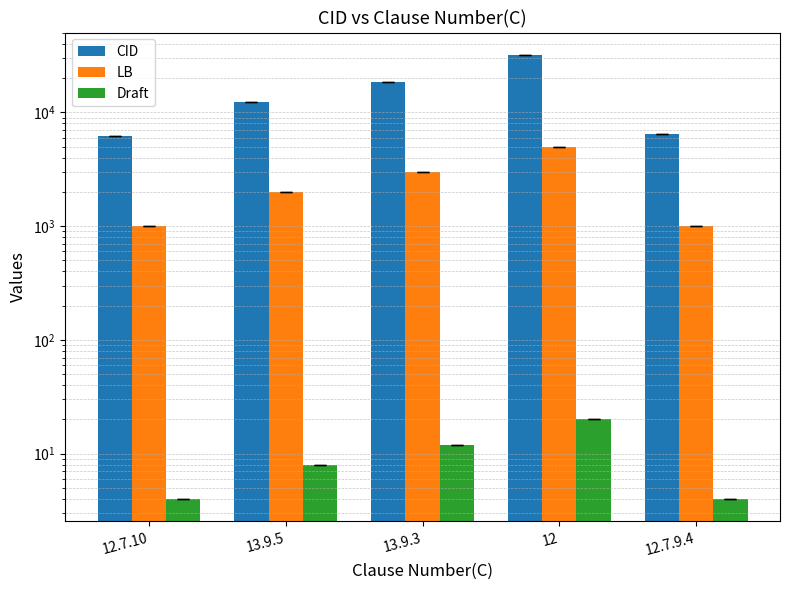

What position from the right is 12.7.9.4?

1